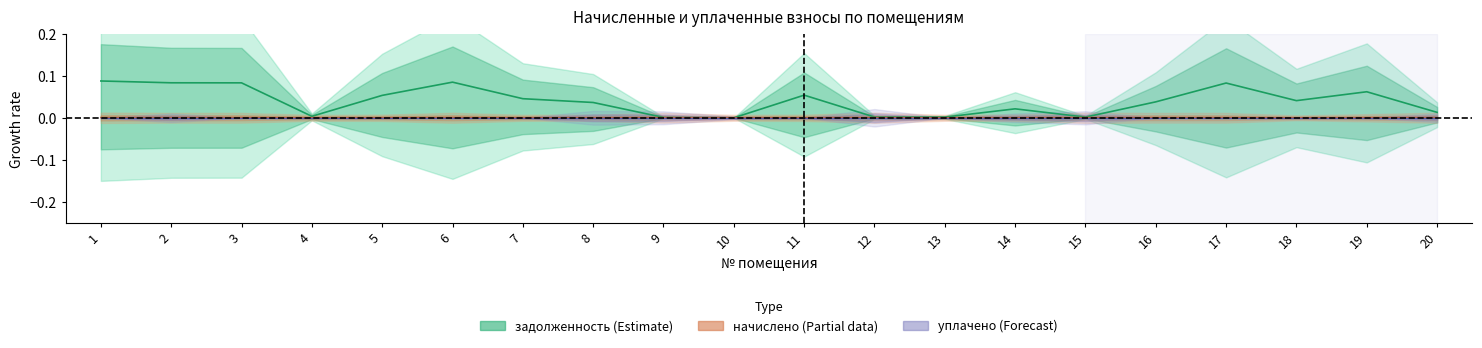

At which category does задолженность reach its first local peak?

6